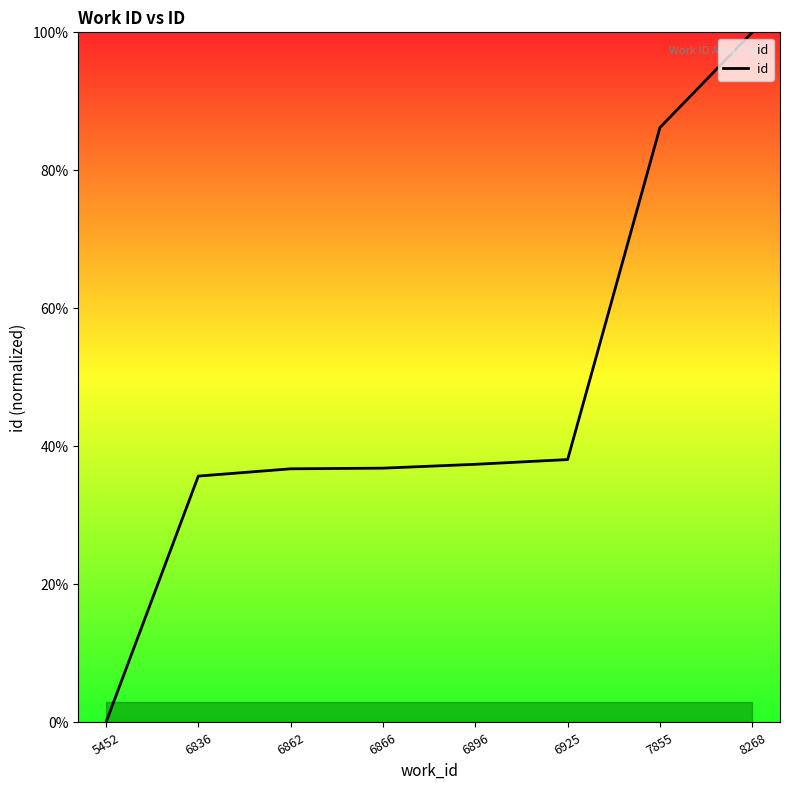

Approximately how many times larger is the value at 6866 compared to 6862?

1.0